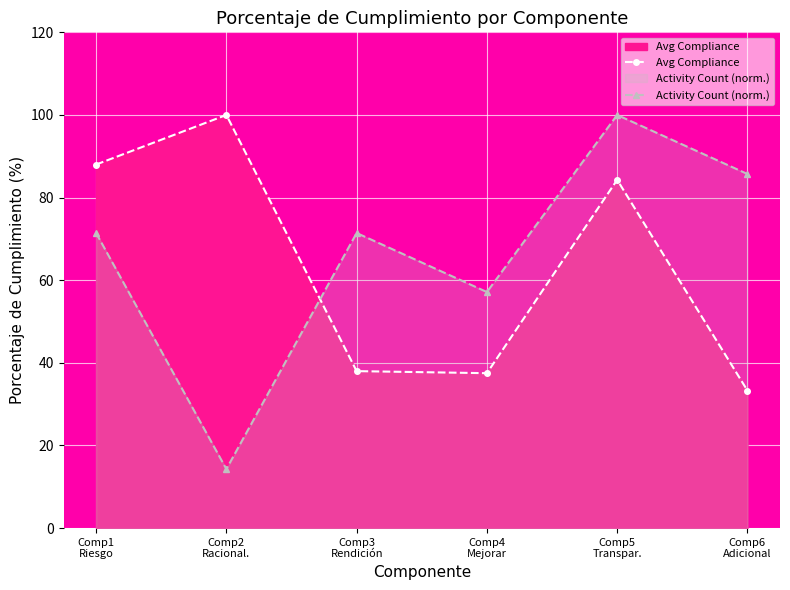

What is the average value of the Activity Count (norm.) series?

66.7